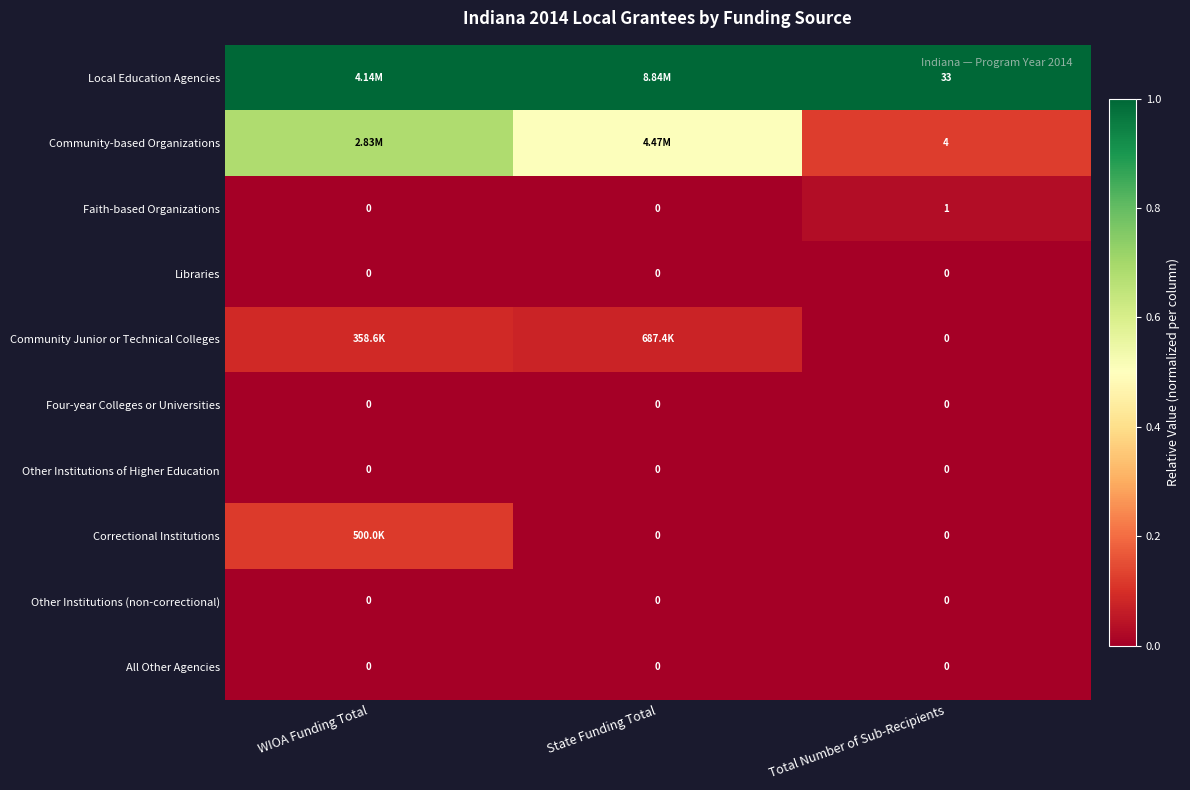

At which label is Faith-based Organizations closest to 0?

WIOA Funding Total